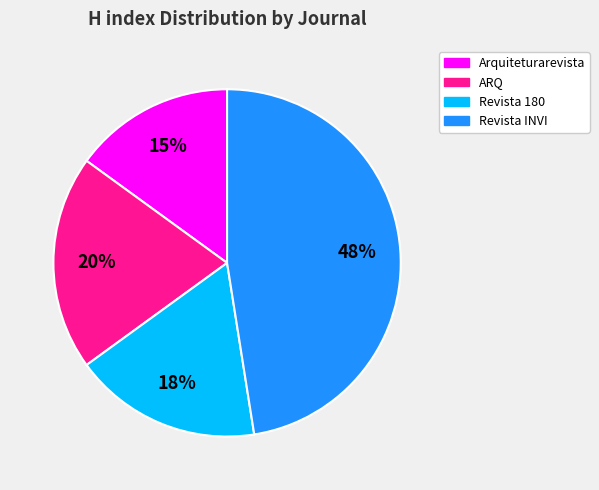

Do Revista 180 and ARQ together represent more than half of the pie?

No